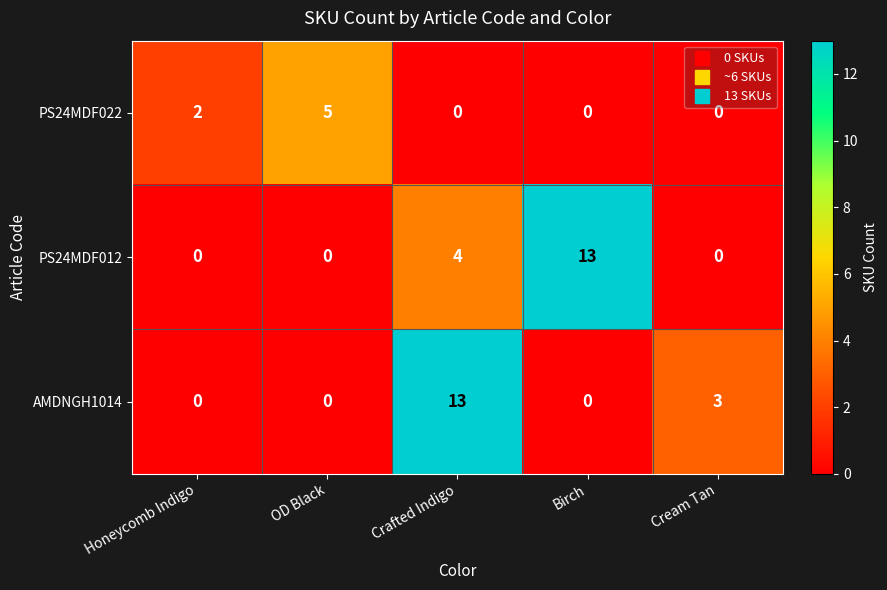

How many categories are shown in the chart?

5